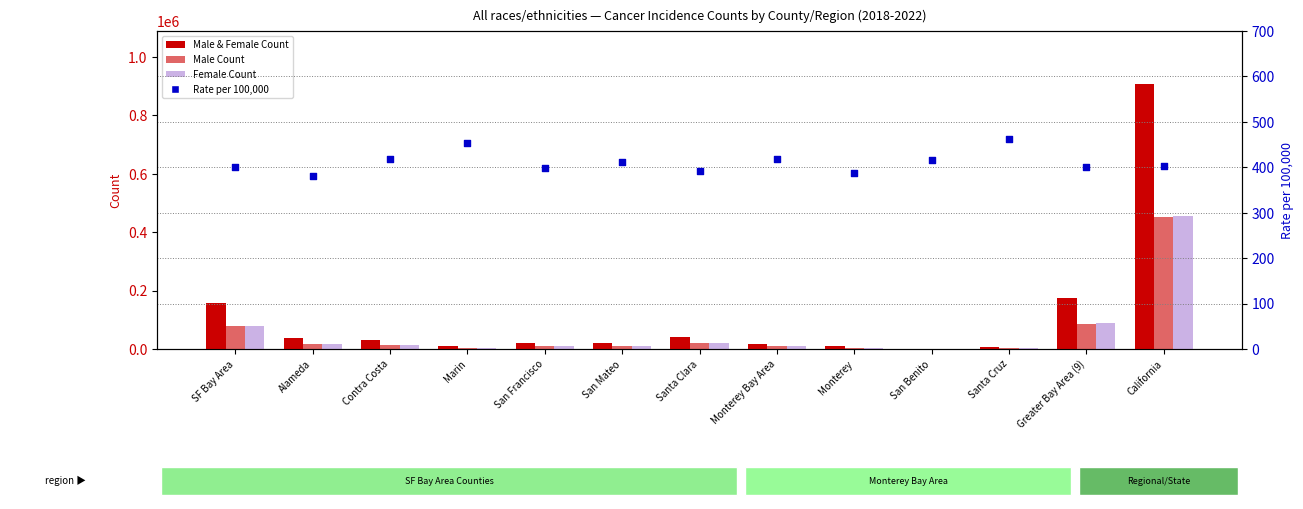

Which series reaches the minimum Y coordinate?

Rate (per 100,000)